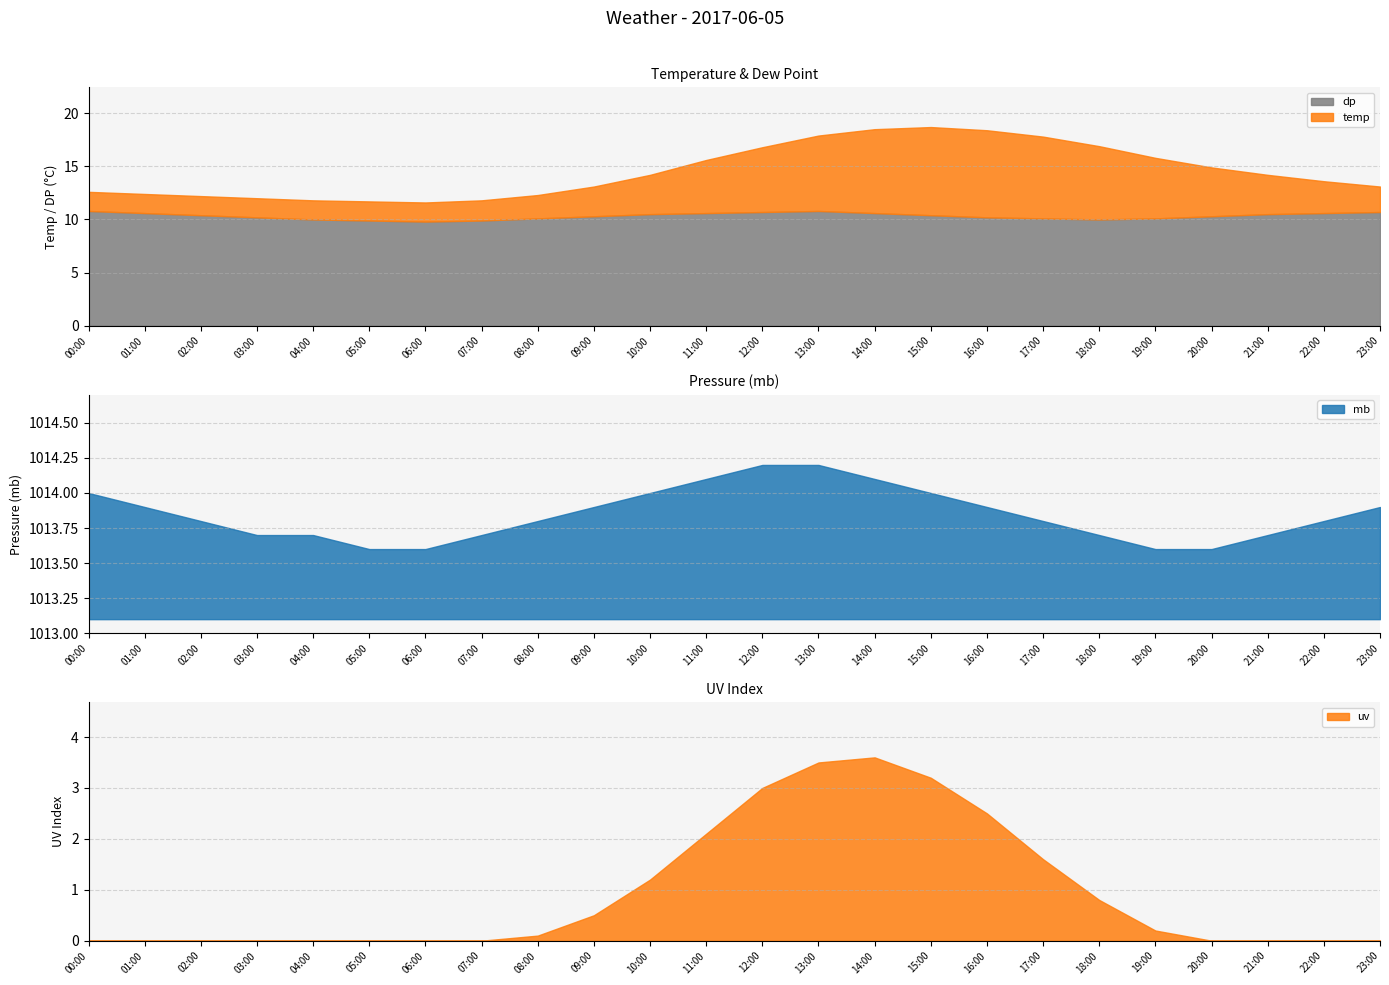

At how many categories does at least one series exceed 950?

24